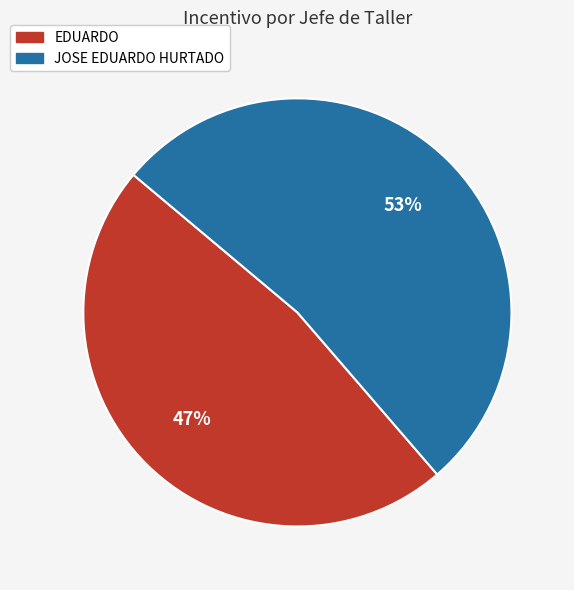

What percentage is the EDUARDO slice, to the nearest percent?

47%